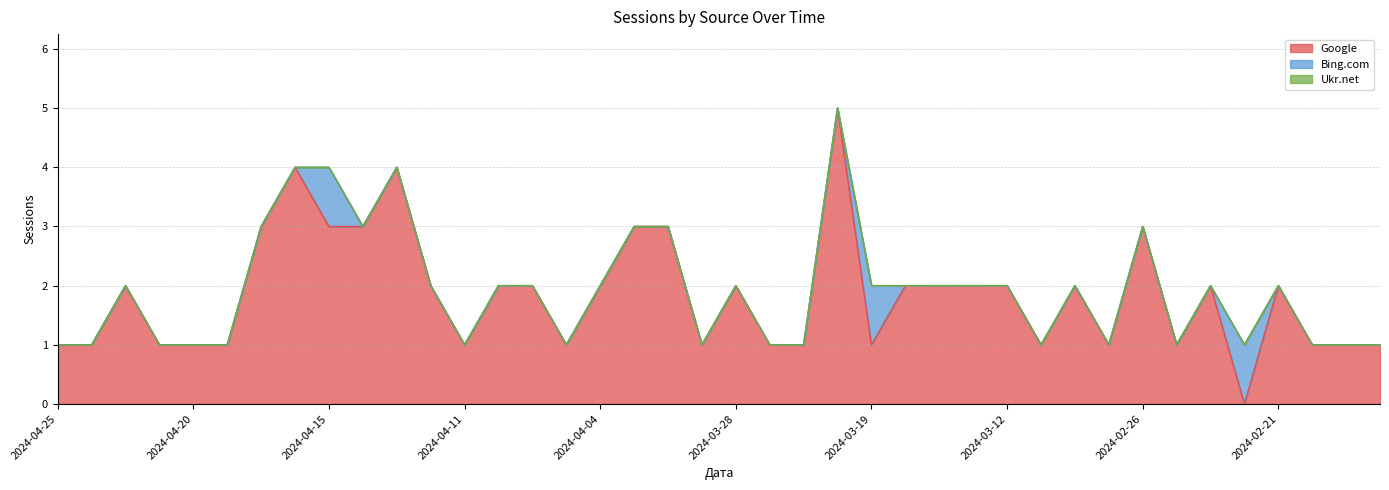

True or false: Ukr.net and Google intersect in this chart.

False